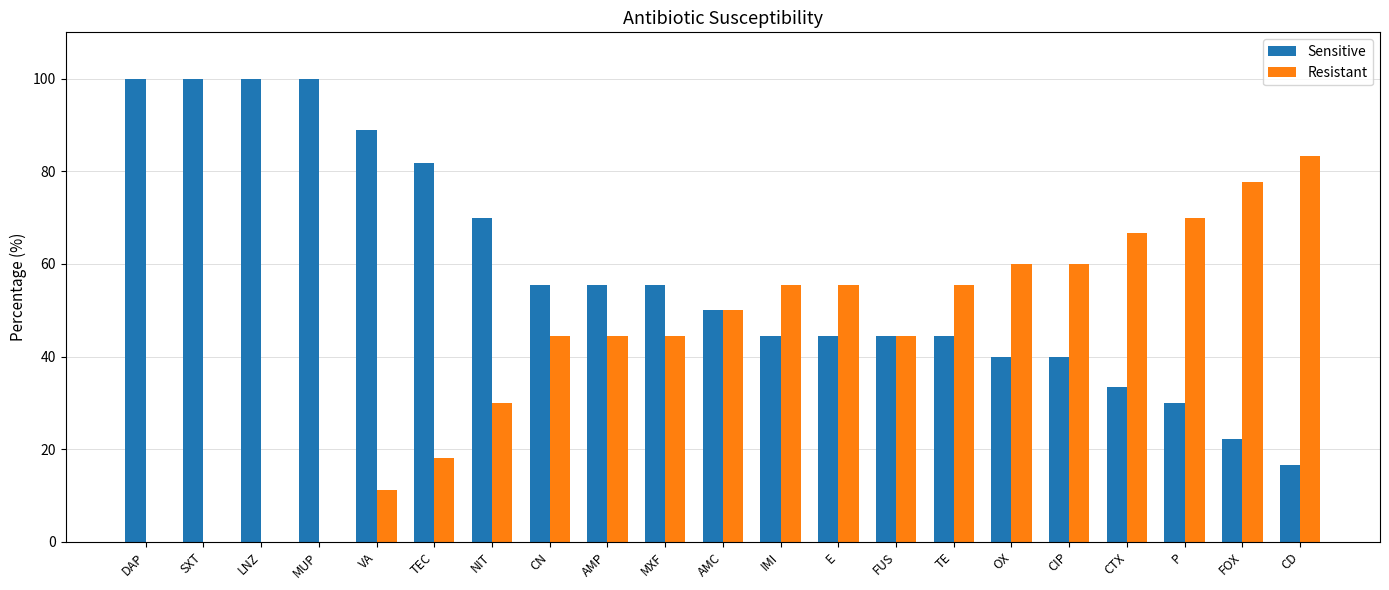

Which series has the largest total across all categories?

Sensitive